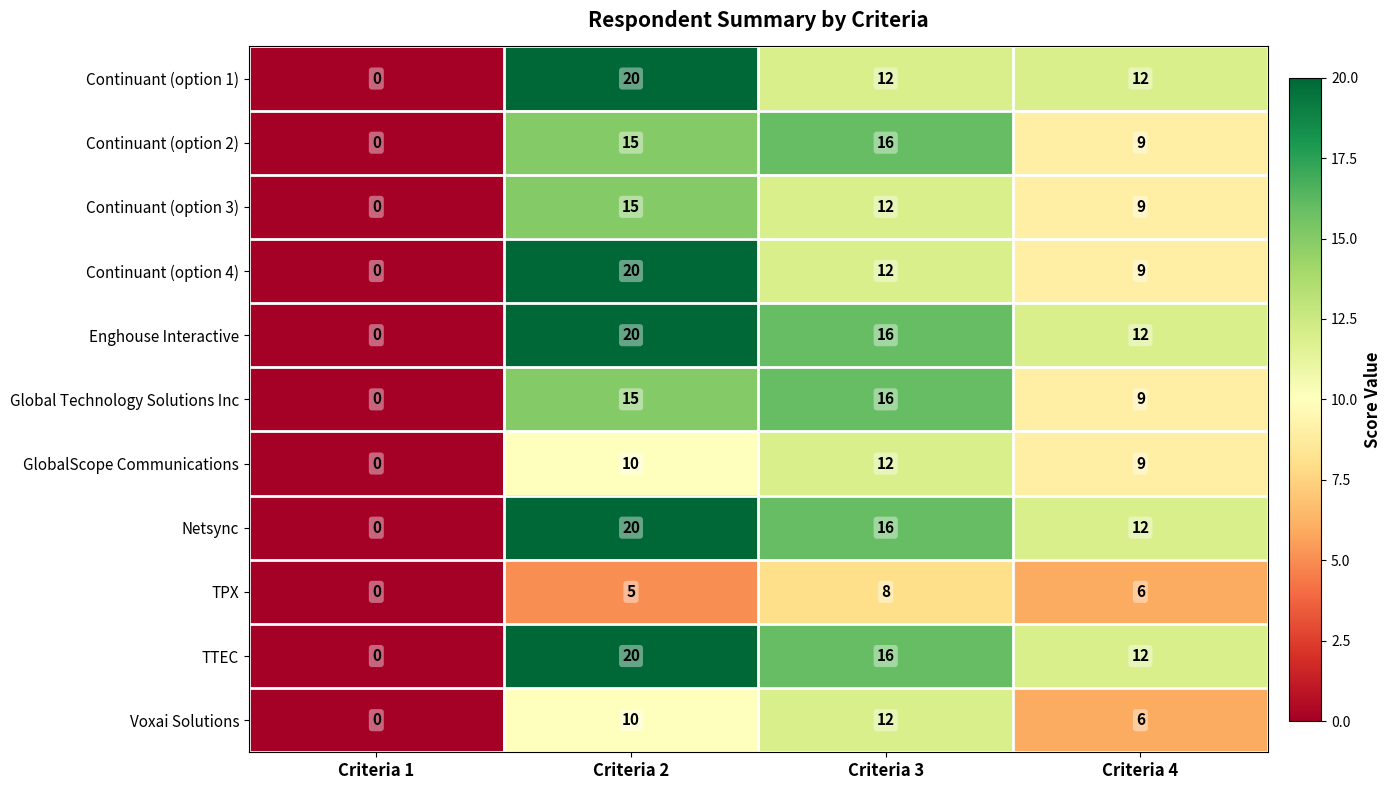

What is the spread (max minus min) of values at Criteria 2?

15